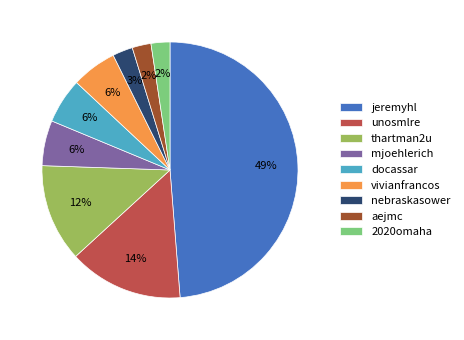

Does 2020omaha account for over 50% of the chart?

No